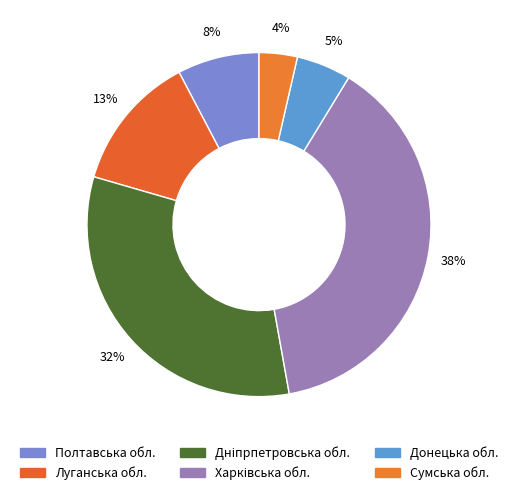

What is the smallest slice in the pie chart?

Сумська обл.